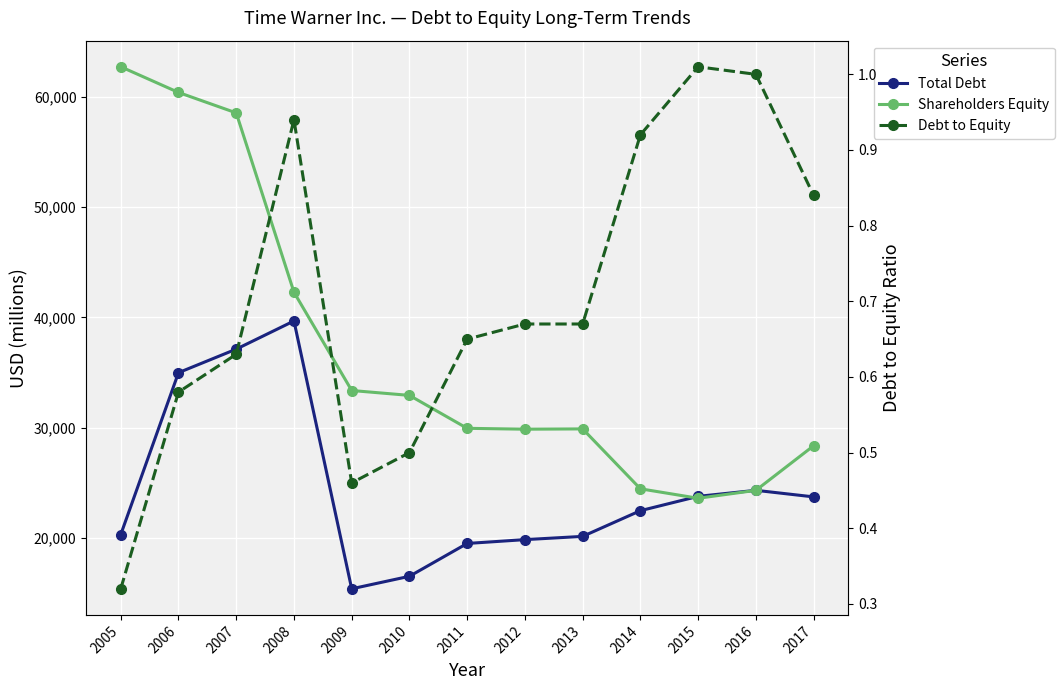

How many interior local valleys does the Total Debt series have?

1